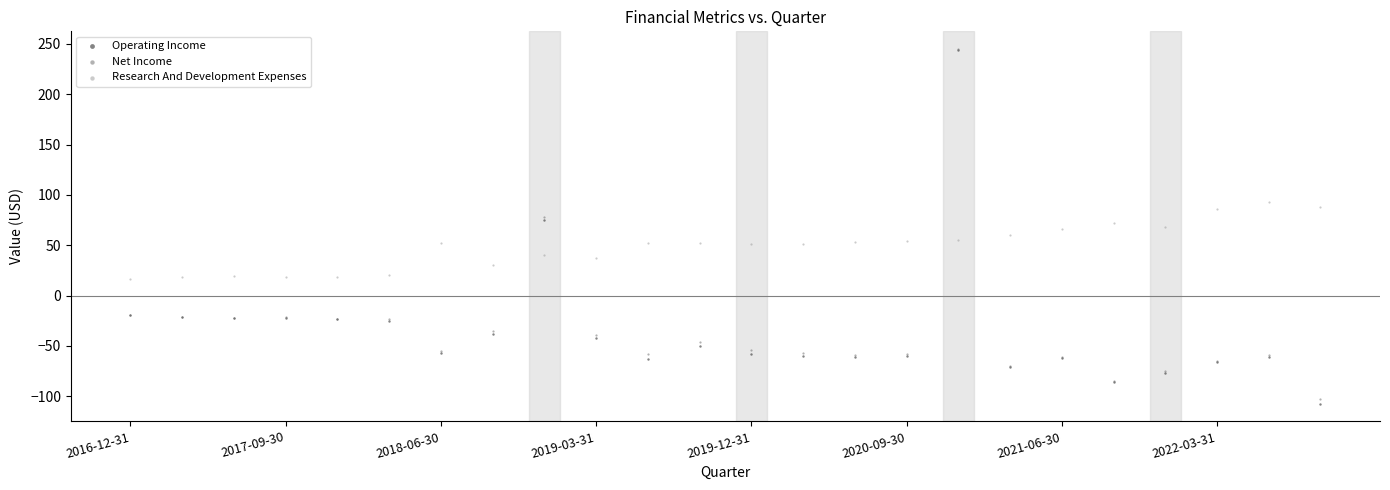

Which series has the widest spread of Y values?

Operating Income